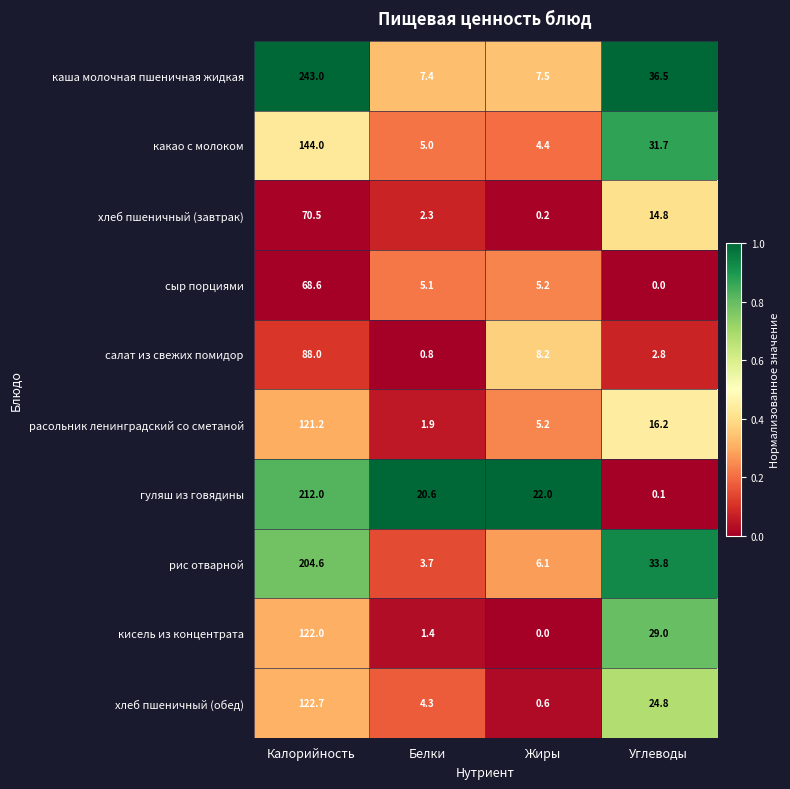

What is the sum of the хлеб пшеничный (обед) values at Углеводы and Жиры?

25.4